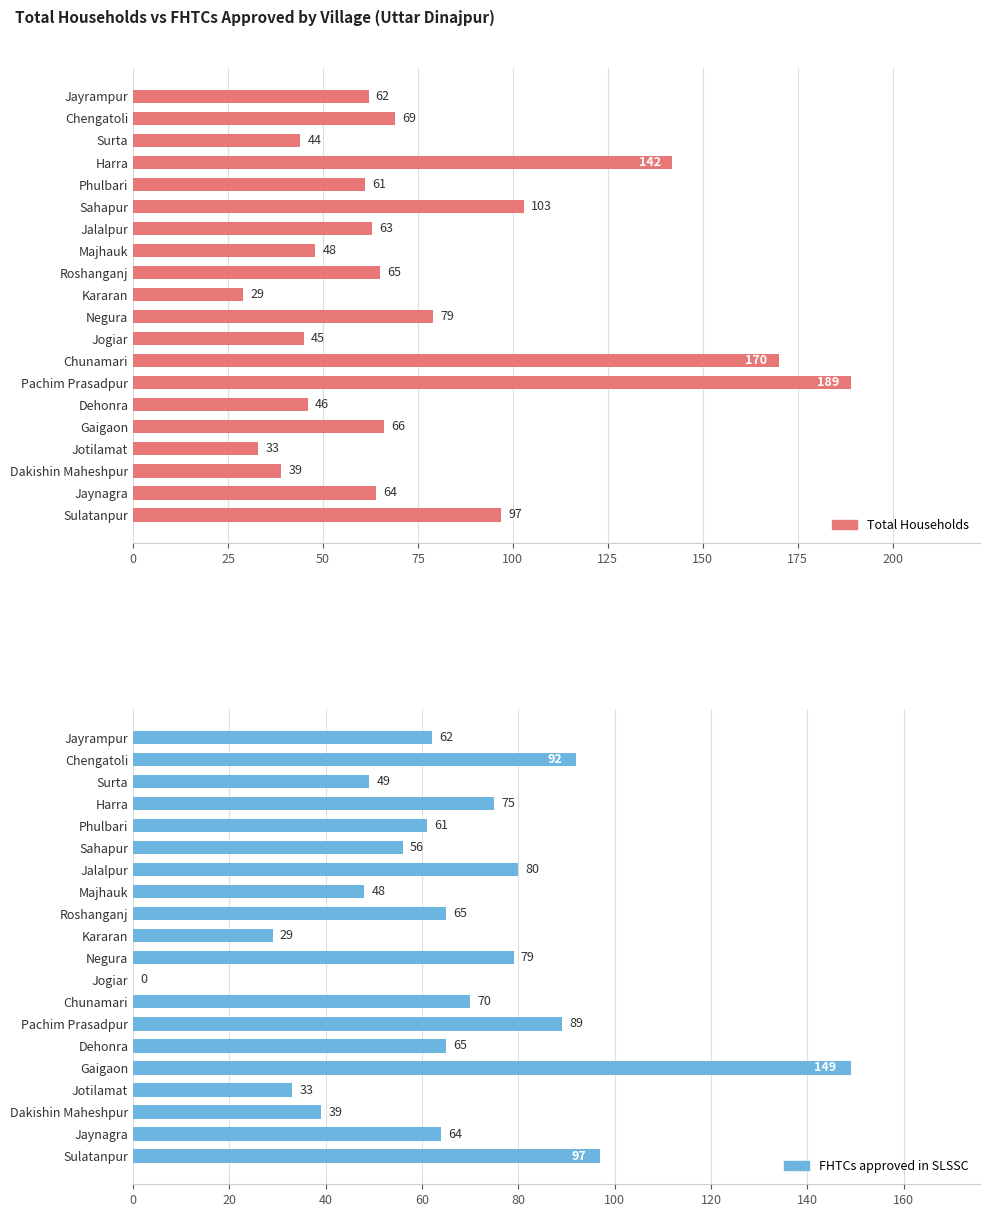

Reading left to right, extract all data points from this chart.

Total Households: 62	69	44	142	61	103	63	48	65	29	79	45	170	189	46	66	33	39	64	97
FHTCs approved in SLSSC: 62	92	49	75	61	56	80	48	65	29	79	0	70	89	65	149	33	39	64	97